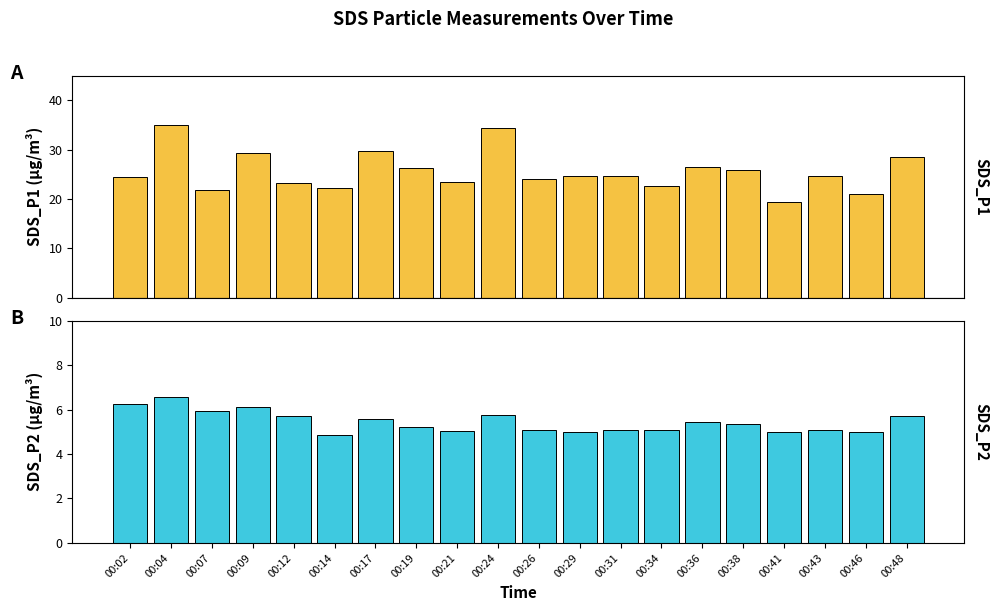

Which series has the largest total across all categories?

SDS_P1